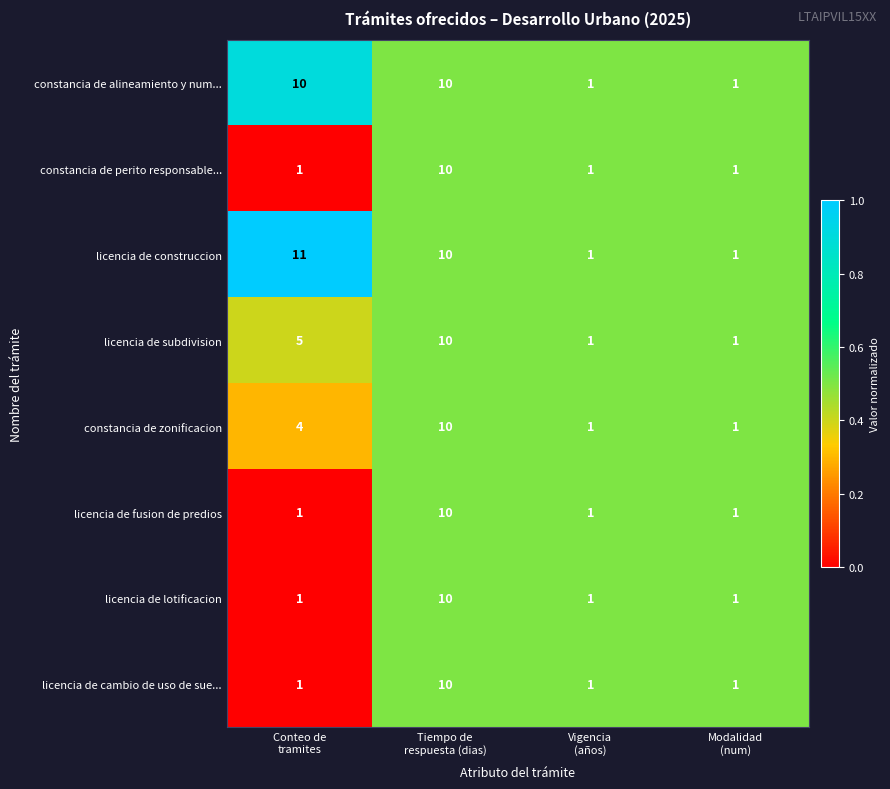

What is the difference between the maximum and second lowest values in the constancia de perito responsable... series?

9